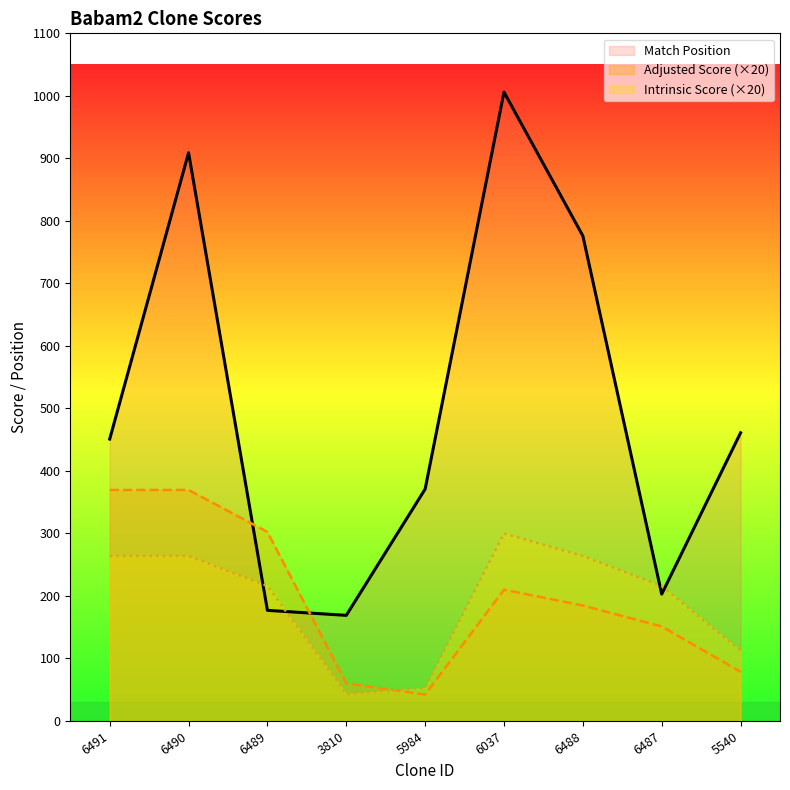

Reading left to right, extract all data points from this chart.

Match Position: 451.0	909.0	177.0	169.0	371.0	1006.0	776.0	203.0	461.0
Adjusted Score: 369.6	369.6	302.4	60.5	42.2	210.0	184.8	151.2	78.8
Intrinsic Score: 264.0	264.0	216.0	43.2	52.8	300.0	264.0	216.0	112.5